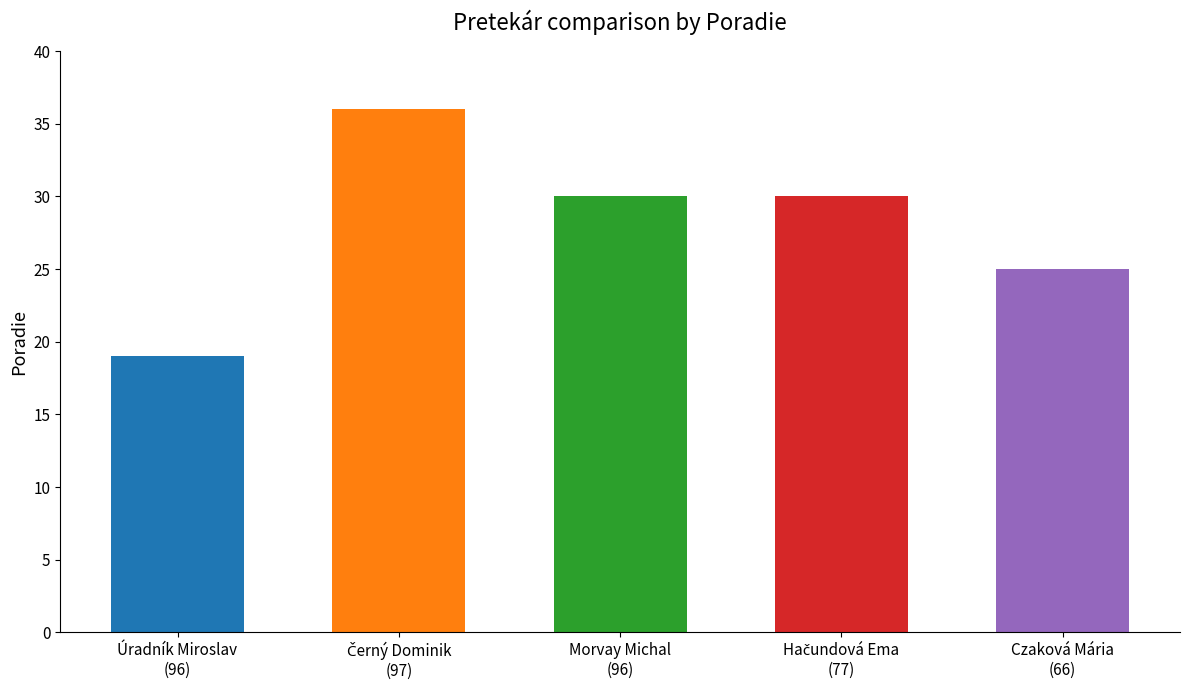

Which has a higher value, Czaková Mária
(66) or Úradník Miroslav
(96)?

Czaková Mária
(66)